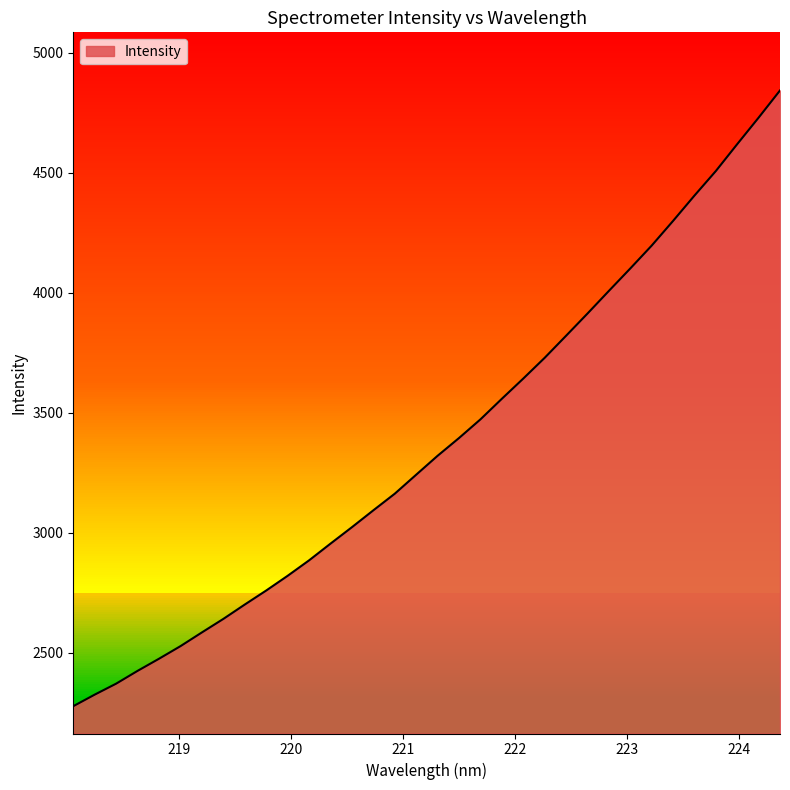

The chart shows a value of 2700.7 at 219.589. True or false?

True